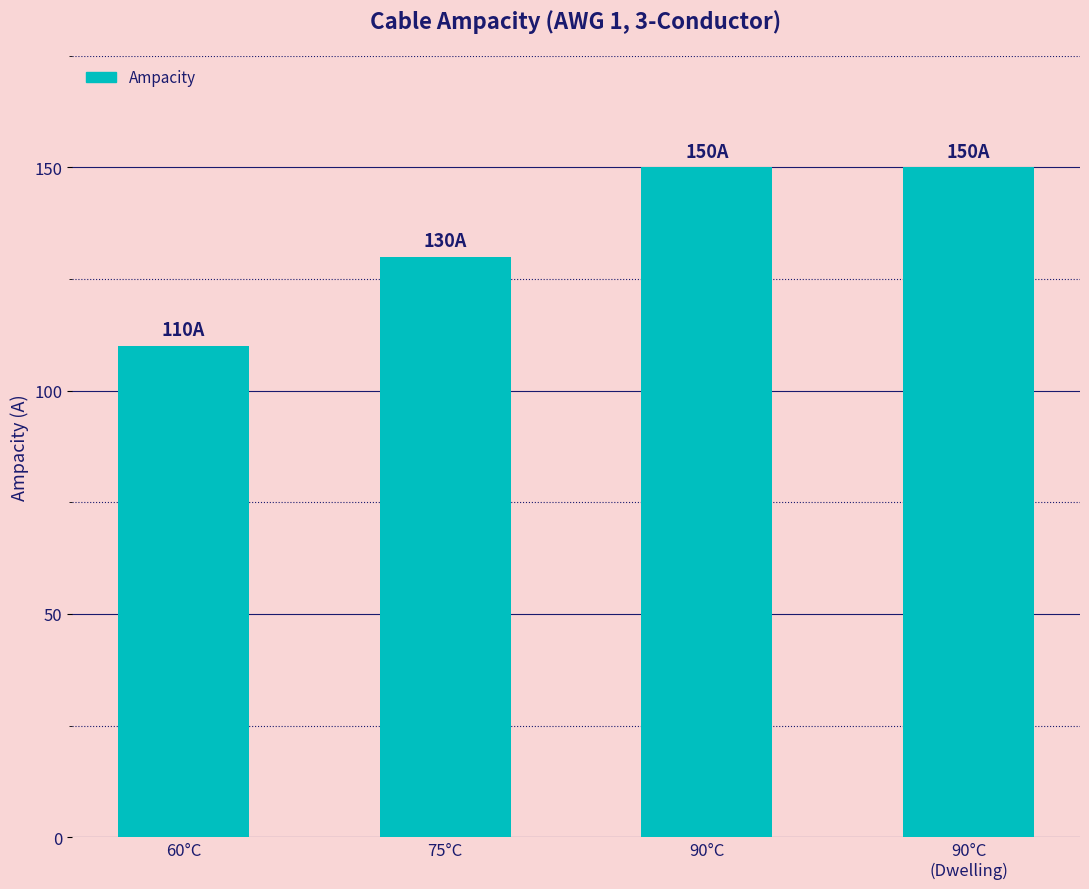

The value at 60°C is 110. True or false?

True